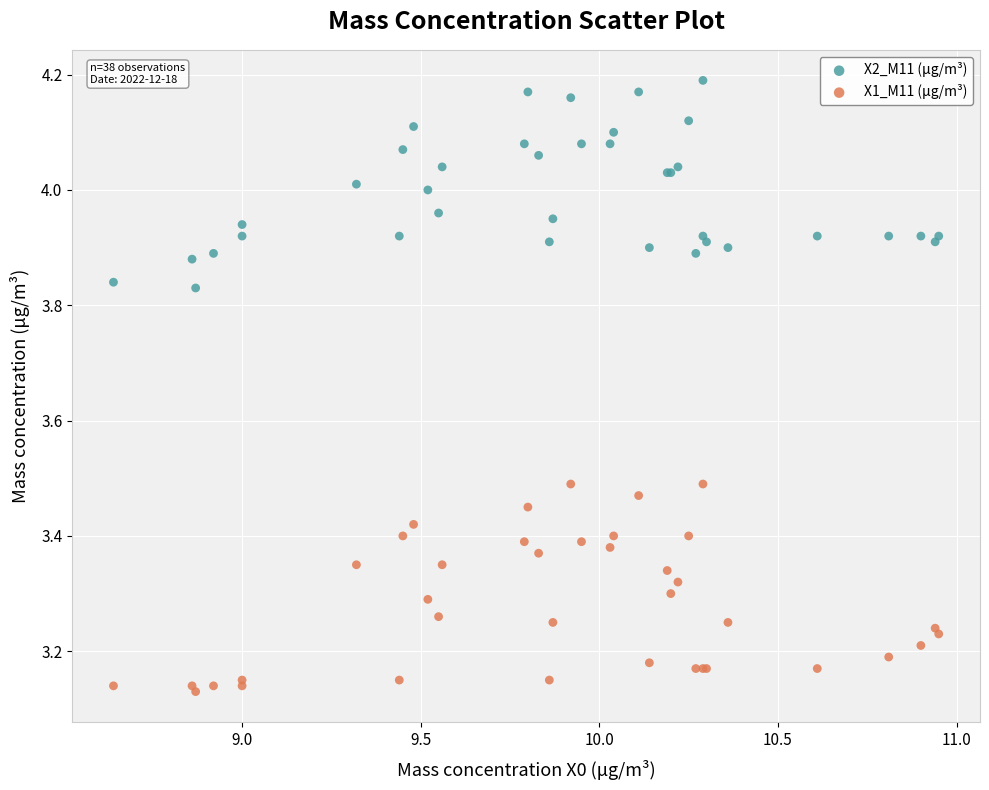

What are all the series names shown in the legend?

X2_M11 (μg/m³), X1_M11 (μg/m³)